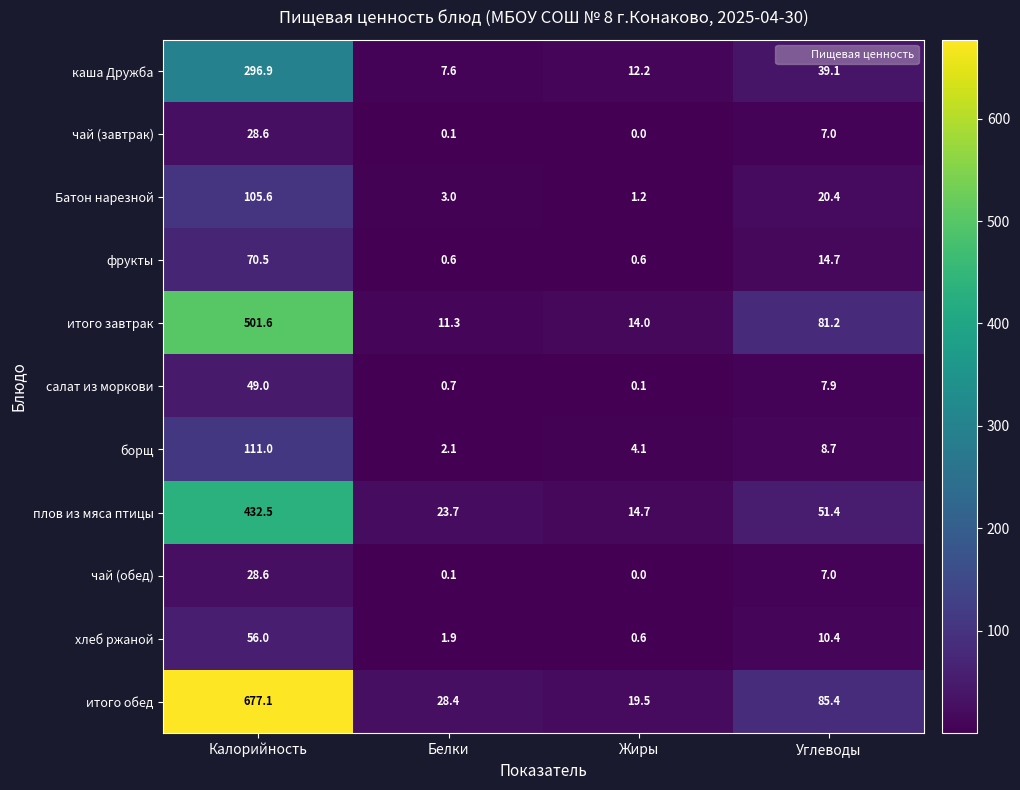

What is the difference between the second highest and minimum values in the чай (обед) series?

7.0